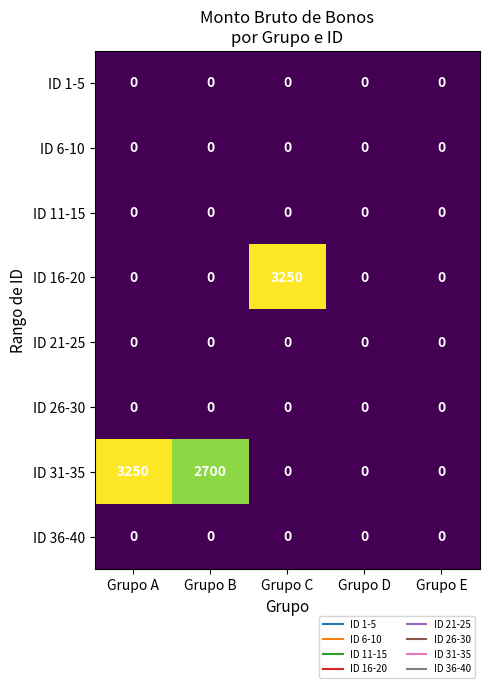

At how many categories does at least one series exceed 1484?

3